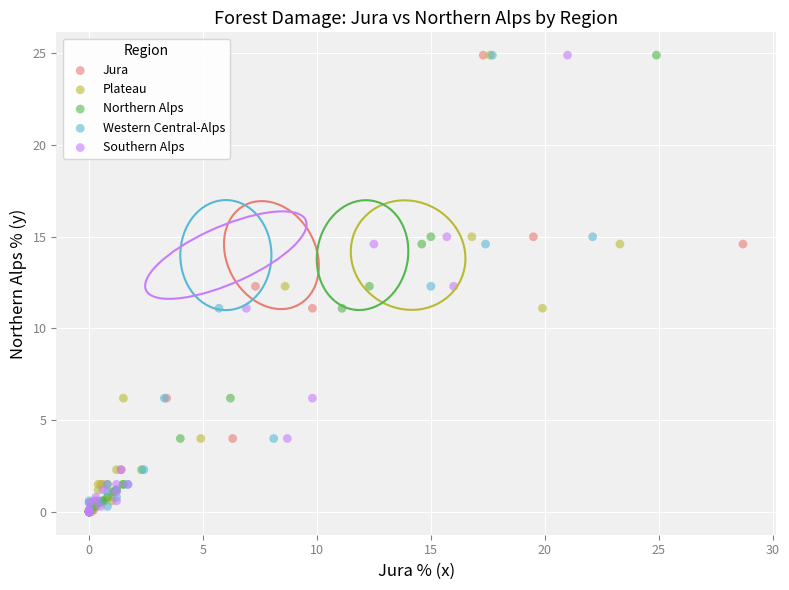

What are all the series names shown in the legend?

Jura, Plateau, Northern Alps, Western Central-Alps, Southern Alps